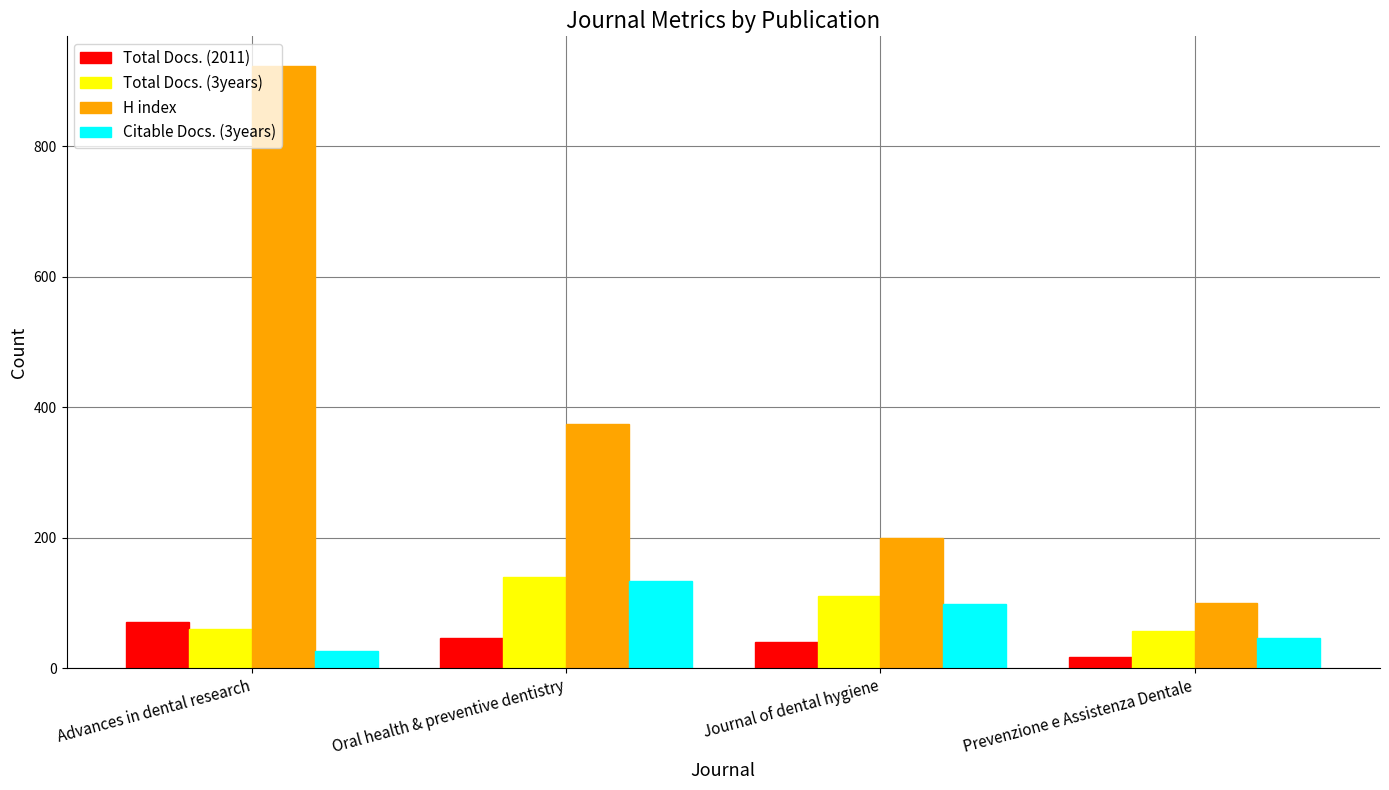

How many groups of bars are there?

4